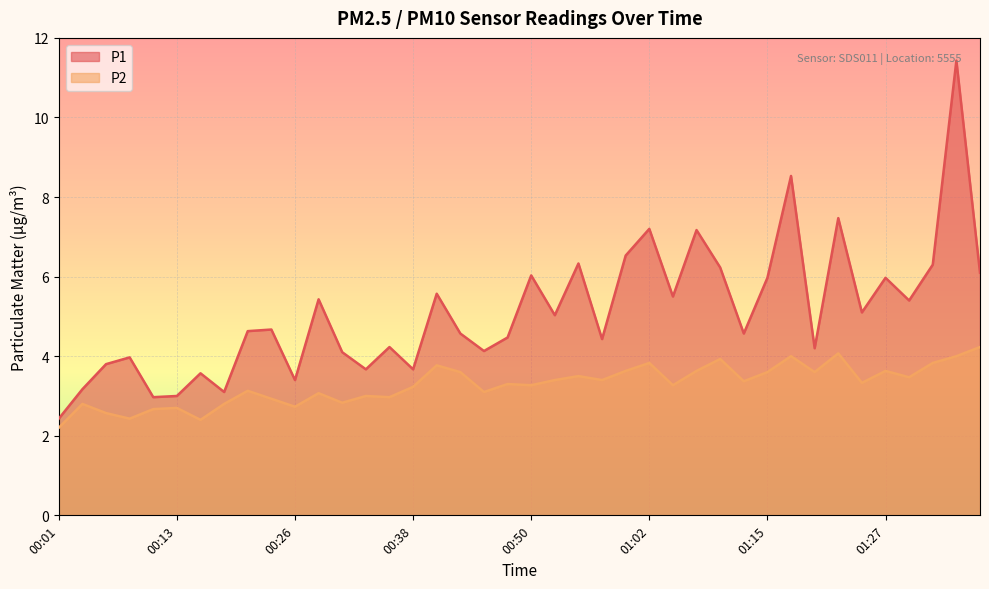

Reading left to right, list all the values displayed in this chart.

P1: 2.4	3.2	3.8	4.0	3.0	3.0	3.6	3.1	4.6	4.7	3.4	5.4	4.1	3.7	4.2	3.7	5.6	4.6	4.1	4.5	6.0	5.0	6.3	4.4	6.5	7.2	5.5	7.2	6.2	4.6	6.0	8.5	4.2	7.5	5.1	6.0	5.4	6.3	11.4	6.1
P2: 2.2	2.8	2.6	2.4	2.7	2.7	2.4	2.8	3.1	2.9	2.7	3.1	2.8	3.0	3.0	3.2	3.8	3.6	3.1	3.3	3.3	3.4	3.5	3.4	3.6	3.8	3.3	3.6	3.9	3.4	3.6	4.0	3.6	4.1	3.3	3.6	3.5	3.8	4.0	4.2